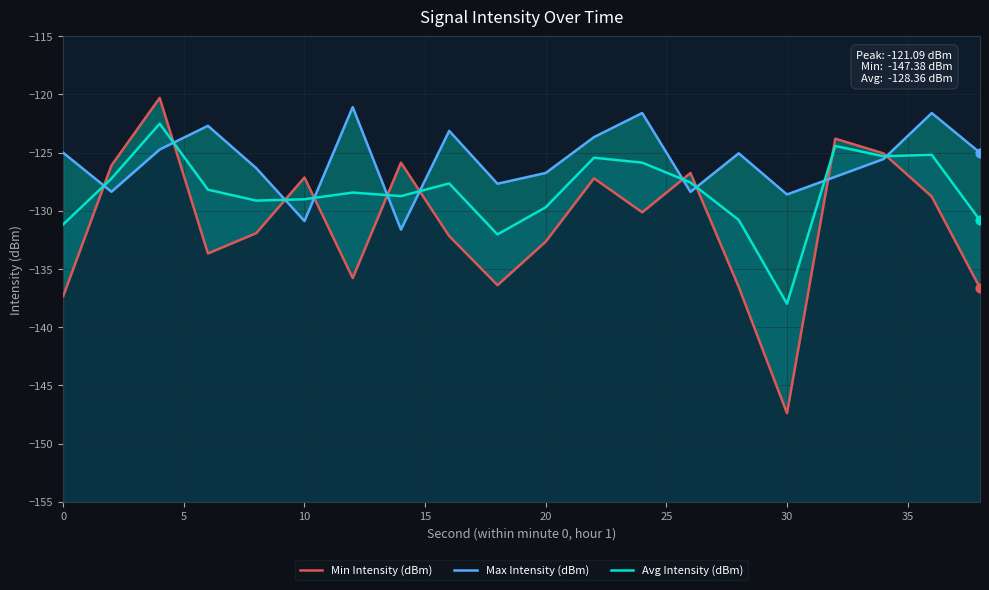

Which series contains the highest Y value?

Min Intensity (dBm)